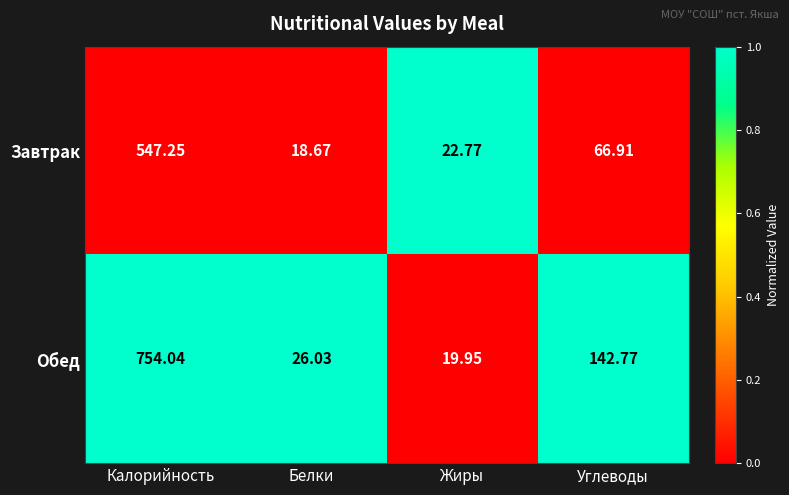

At which label does Завтрак reach its peak?

Калорийность